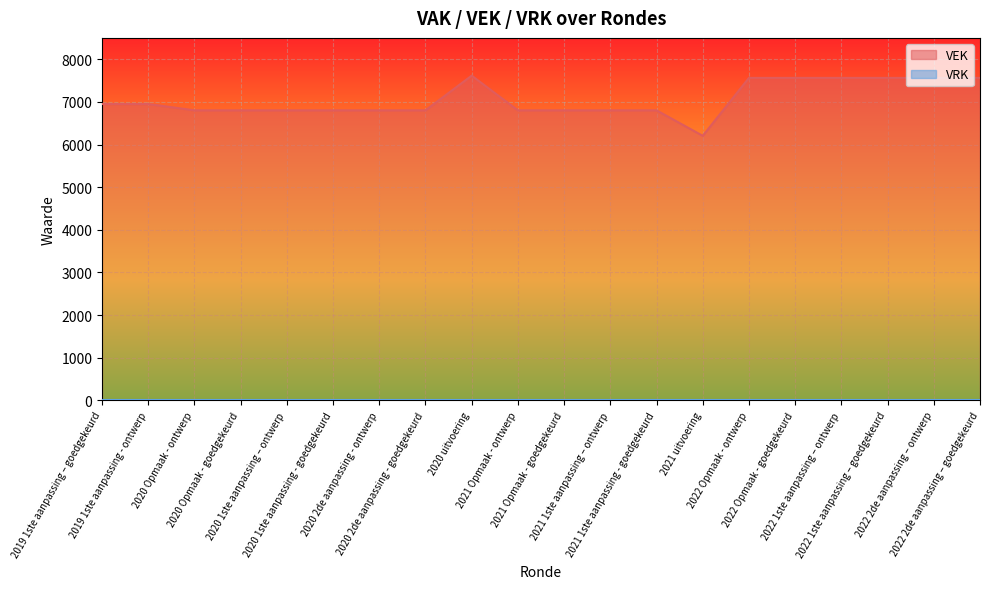

What is the greatest value displayed?

7615